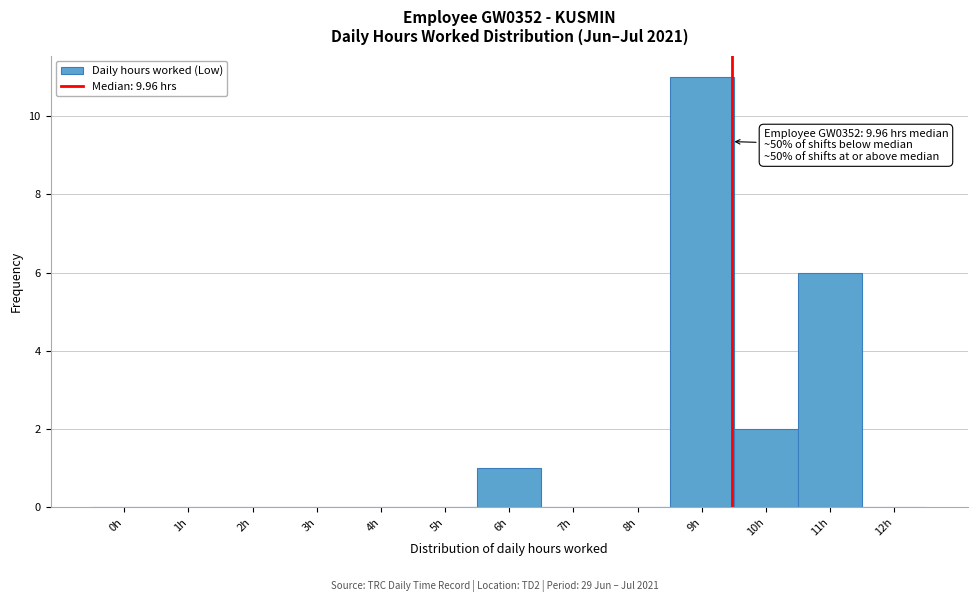

Reading left to right, transcribe all the data shown in this chart.

0h=0	1h=0	2h=0	3h=0	4h=0	5h=0	6h=1	7h=0	8h=0	9h=11	10h=2	11h=6	12h=0